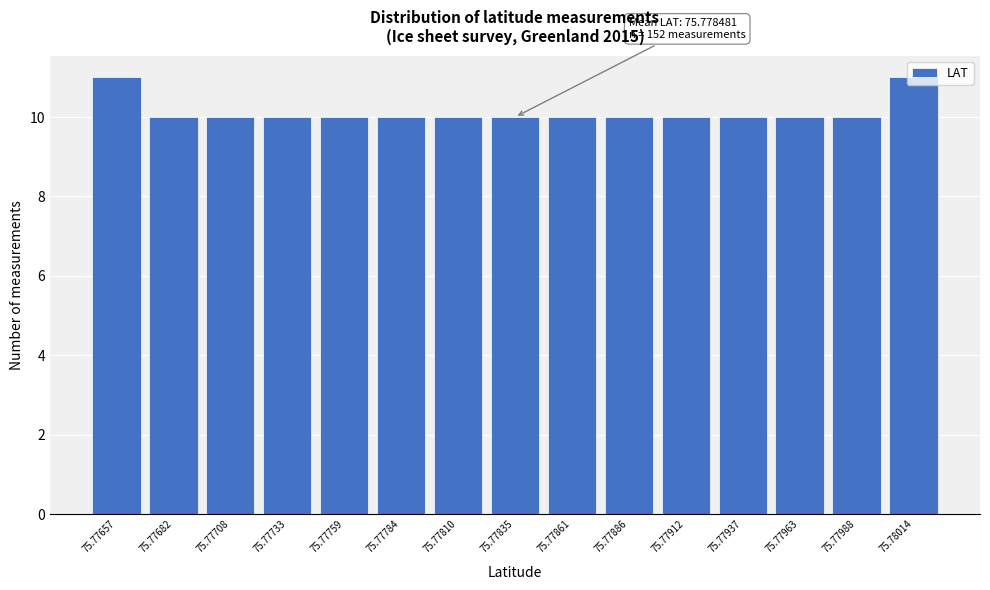

What is the average value?

10